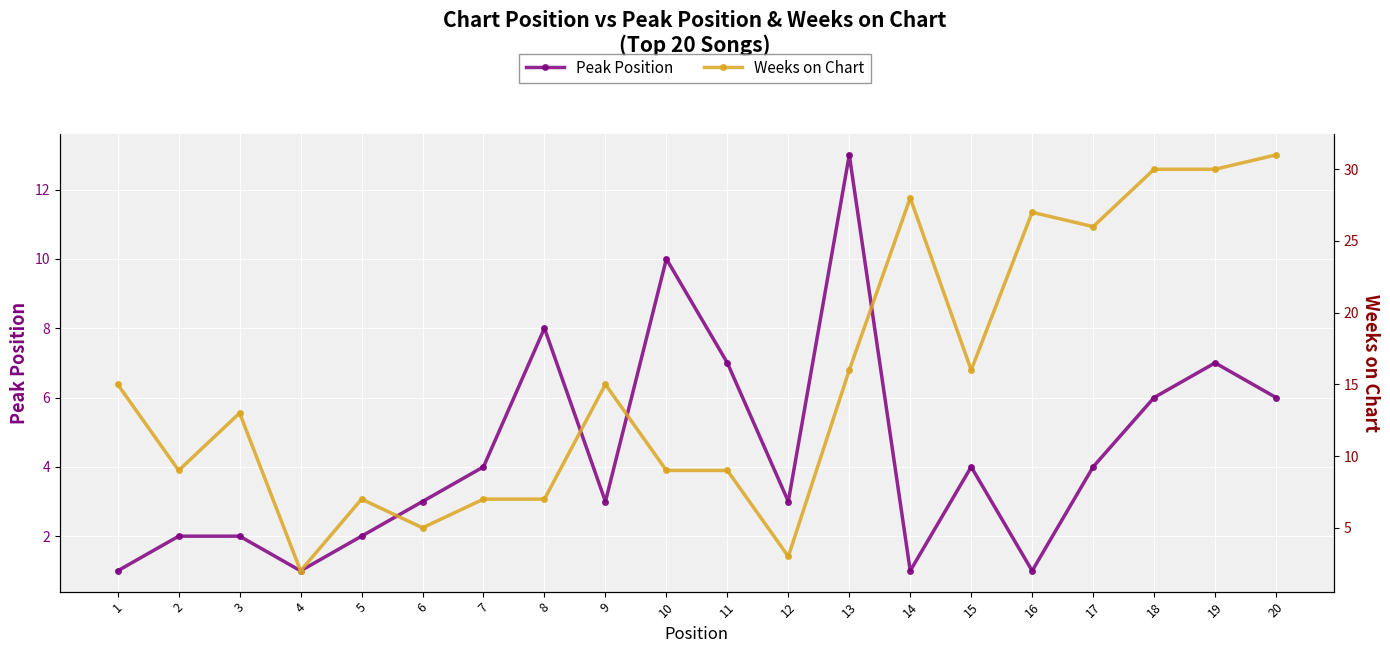

Which has a higher value, 14 or 3?

3